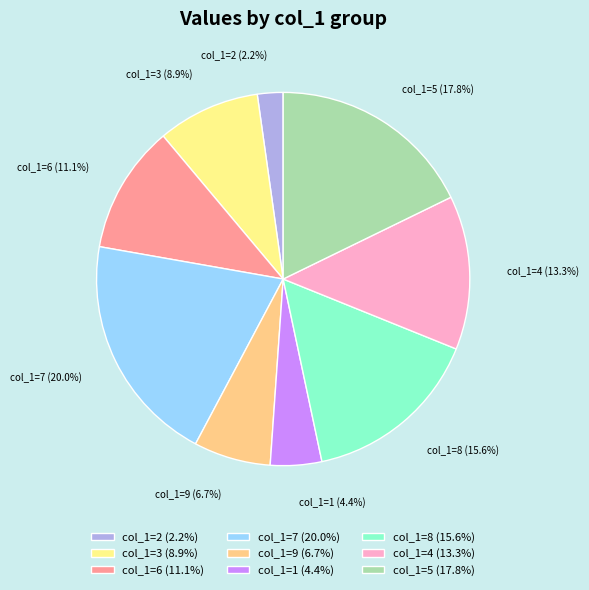

Count the number of slices in the pie.

9